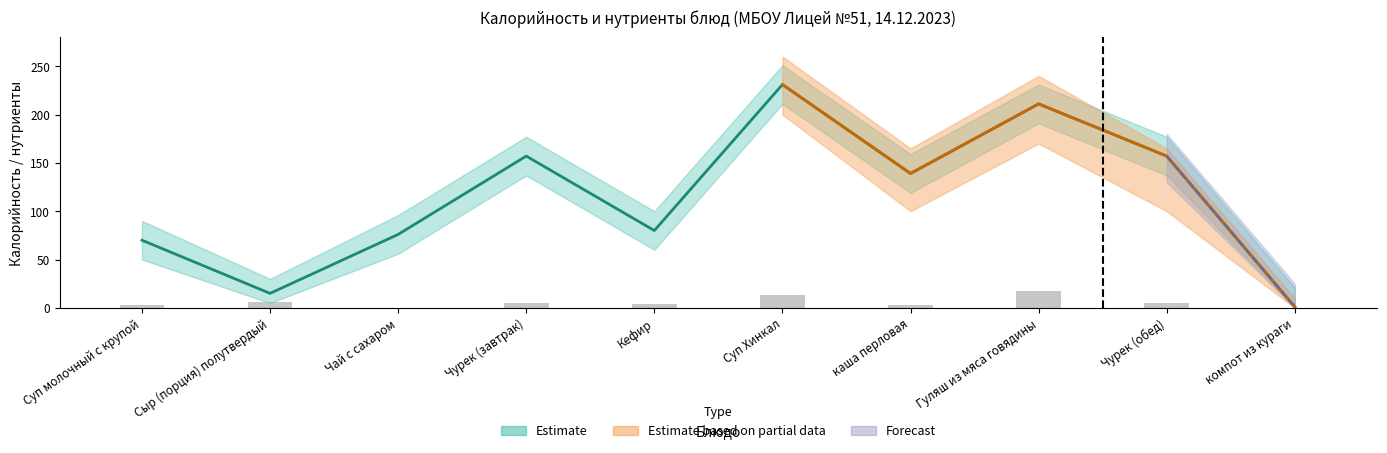

What is the sum of the values at Суп молочный с крупой and каша перловая?

6.0